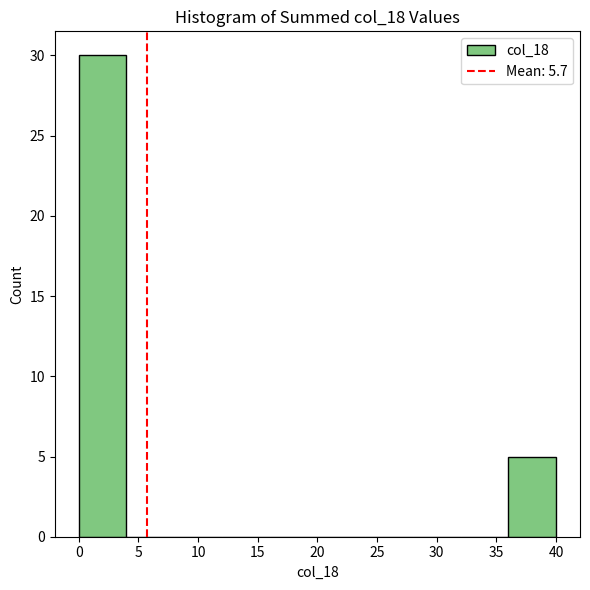

Which range on the x-axis has the tallest bar?

0 to 4